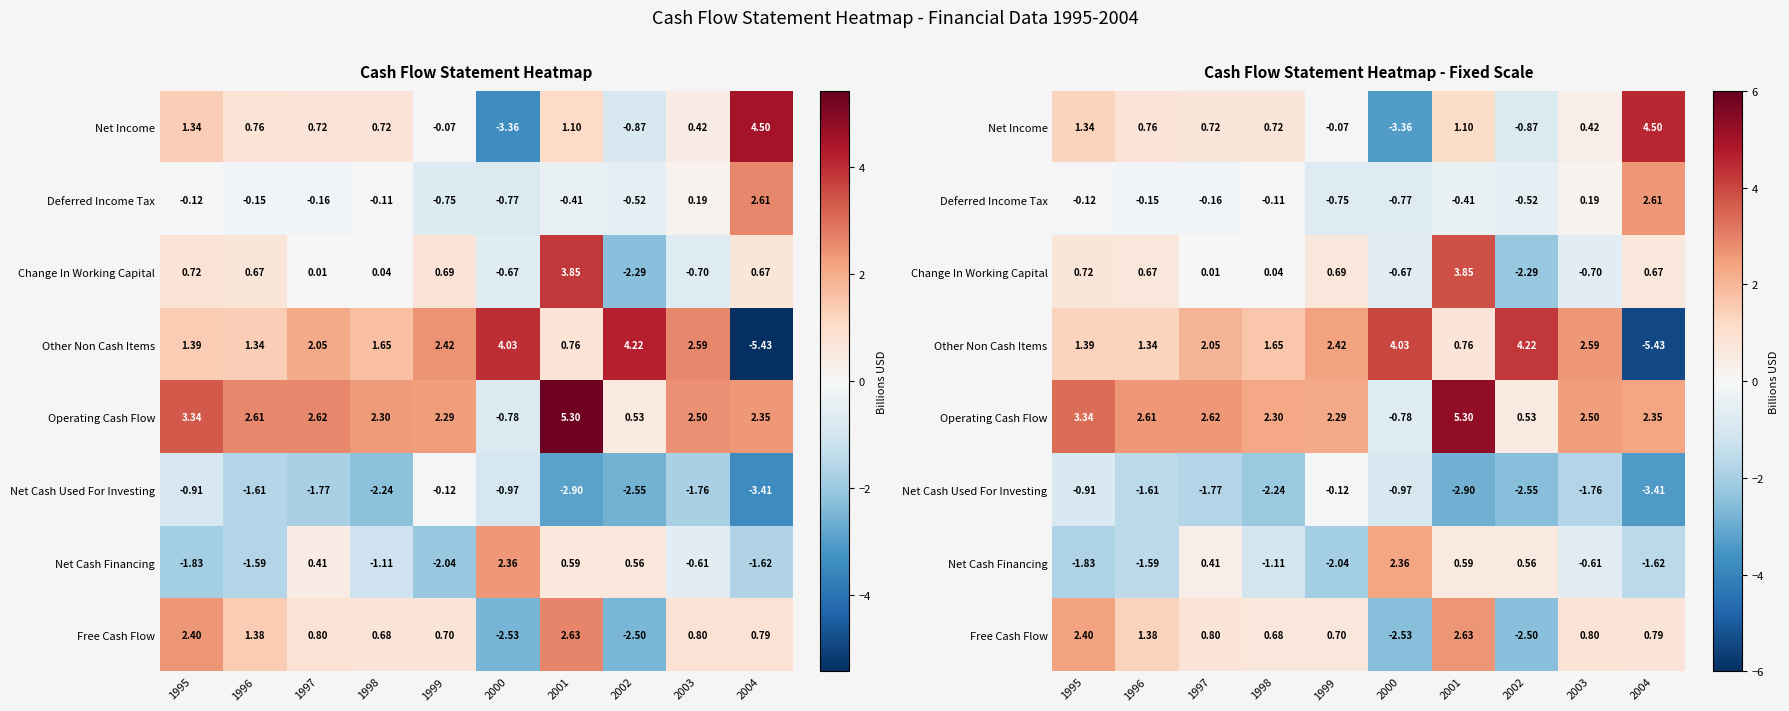

At which label does Net Cash Used For Investing first exceed -1?

1995